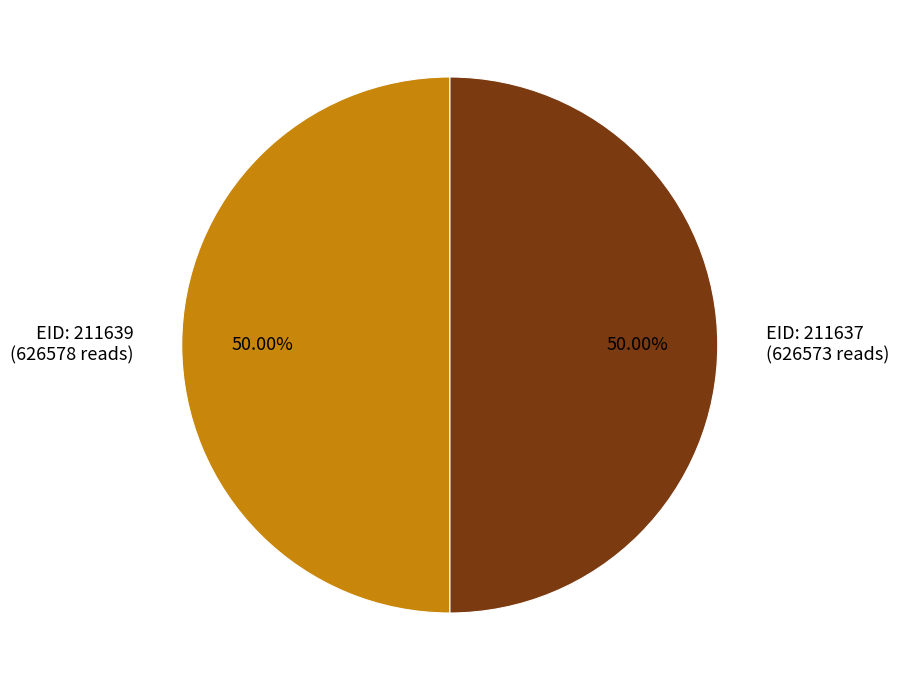

What is the ratio of the value at EID: 211637 (626573 reads) to the value at EID: 211639 (626578 reads)?

1.0